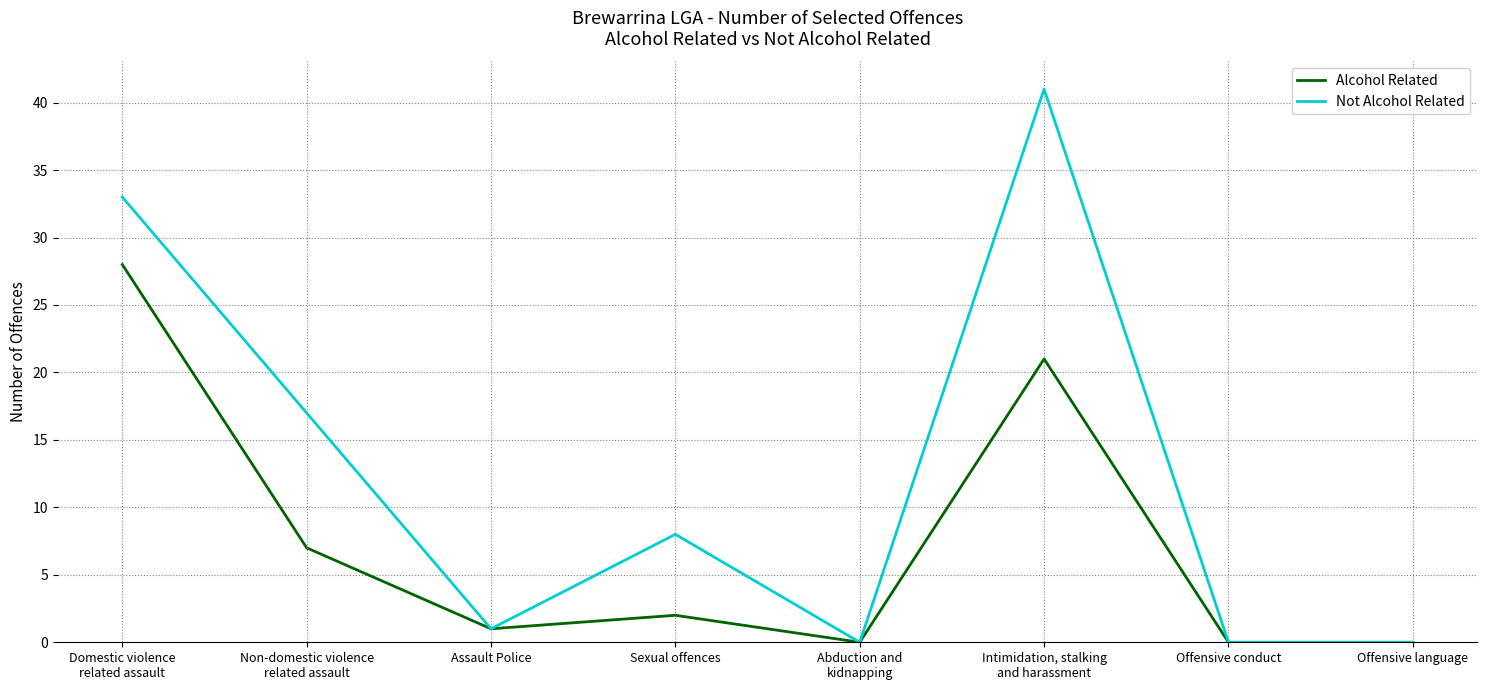

Reading right to left, what are all the values shown in this chart?

Alcohol Related: 0	0	21	0	2	1	7	28
Not Alcohol Related: 0	0	41	0	8	1	17	33